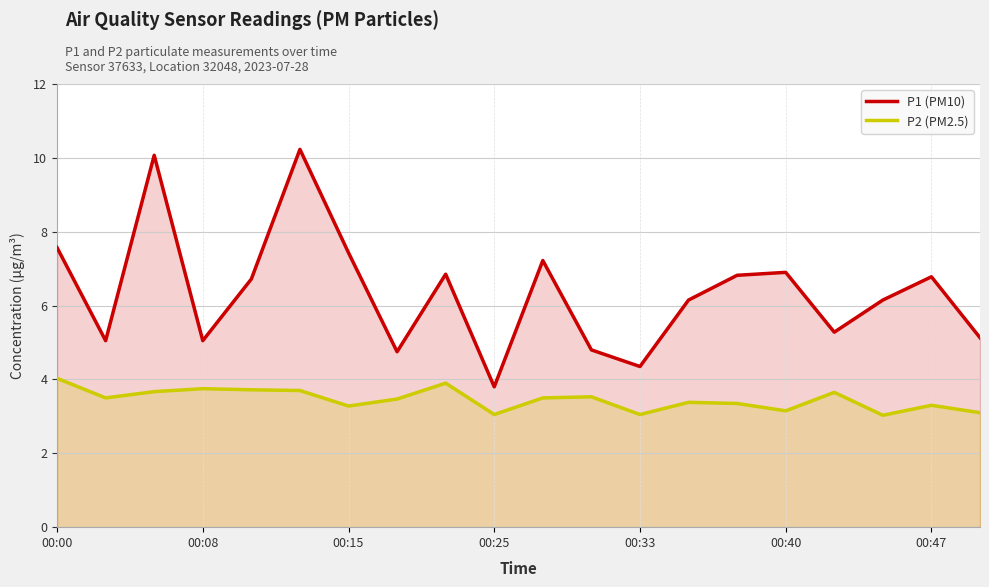

What is the minimum value for P1 (PM10)?

3.8